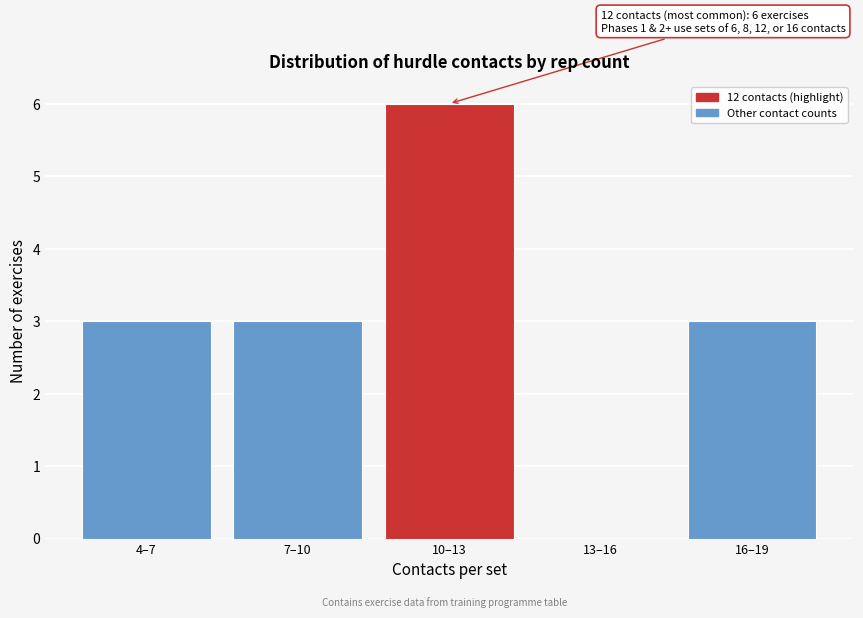

Reading left to right, what are all the values shown in this chart?

4–7=3	7–10=3	10–13=6	13–16=0	16–19=3